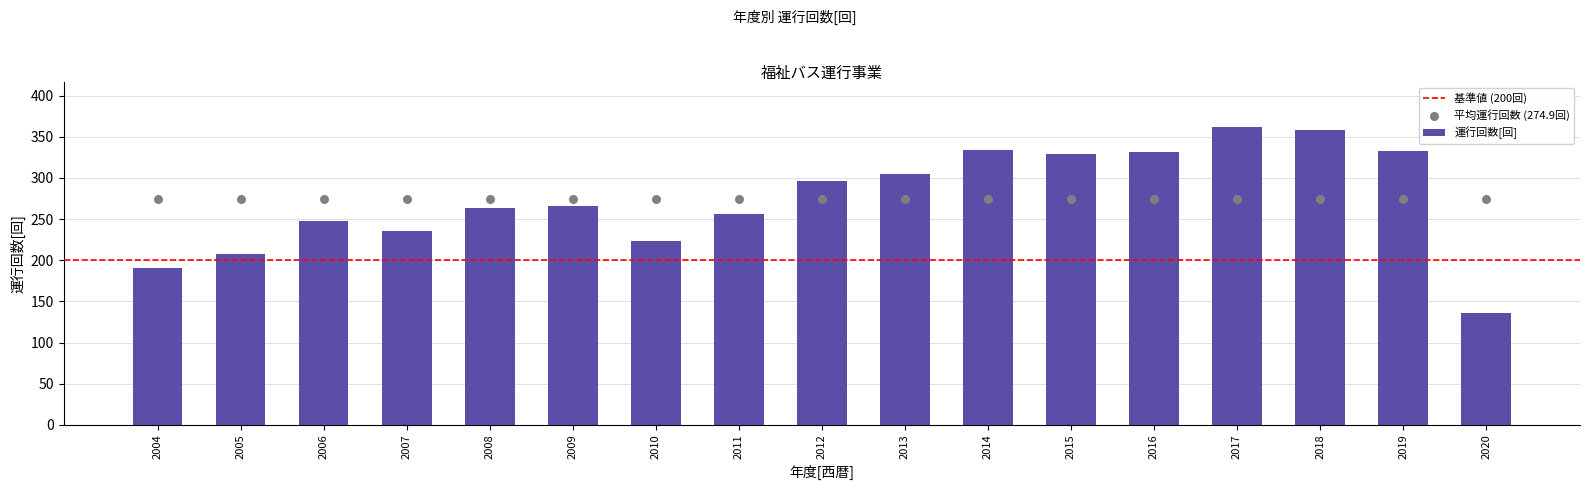

What is the change in value from 2005 to 2009?

+59